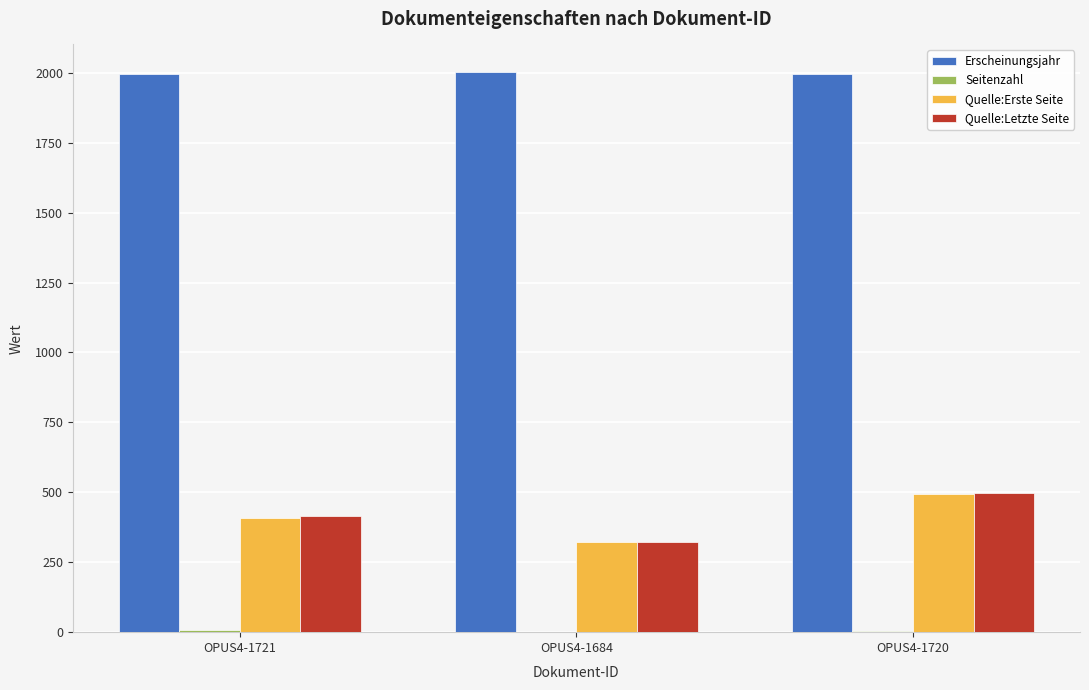

What is the sum of all Erscheinungsjahr values?

5994